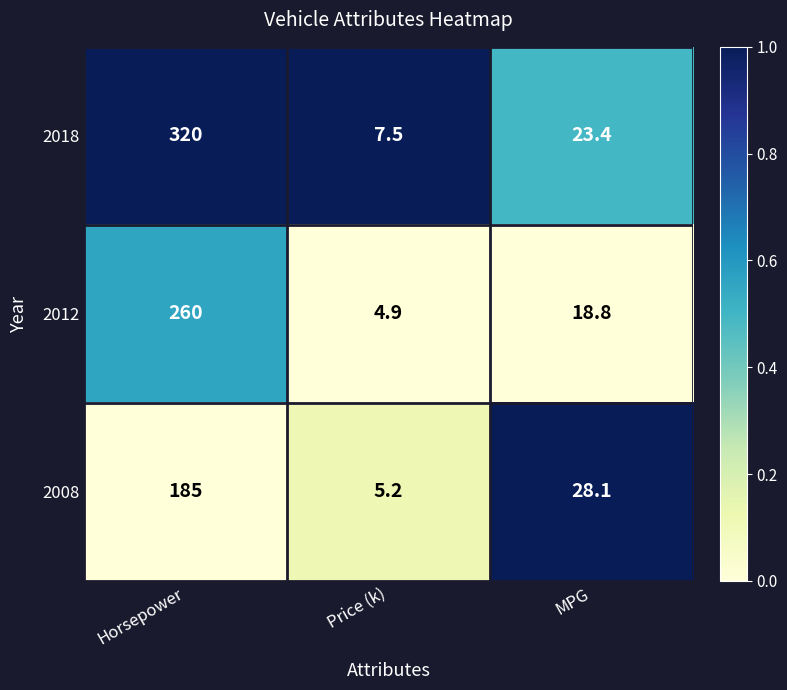

List the series in order of their peak value, highest first.

2018, 2012, 2008